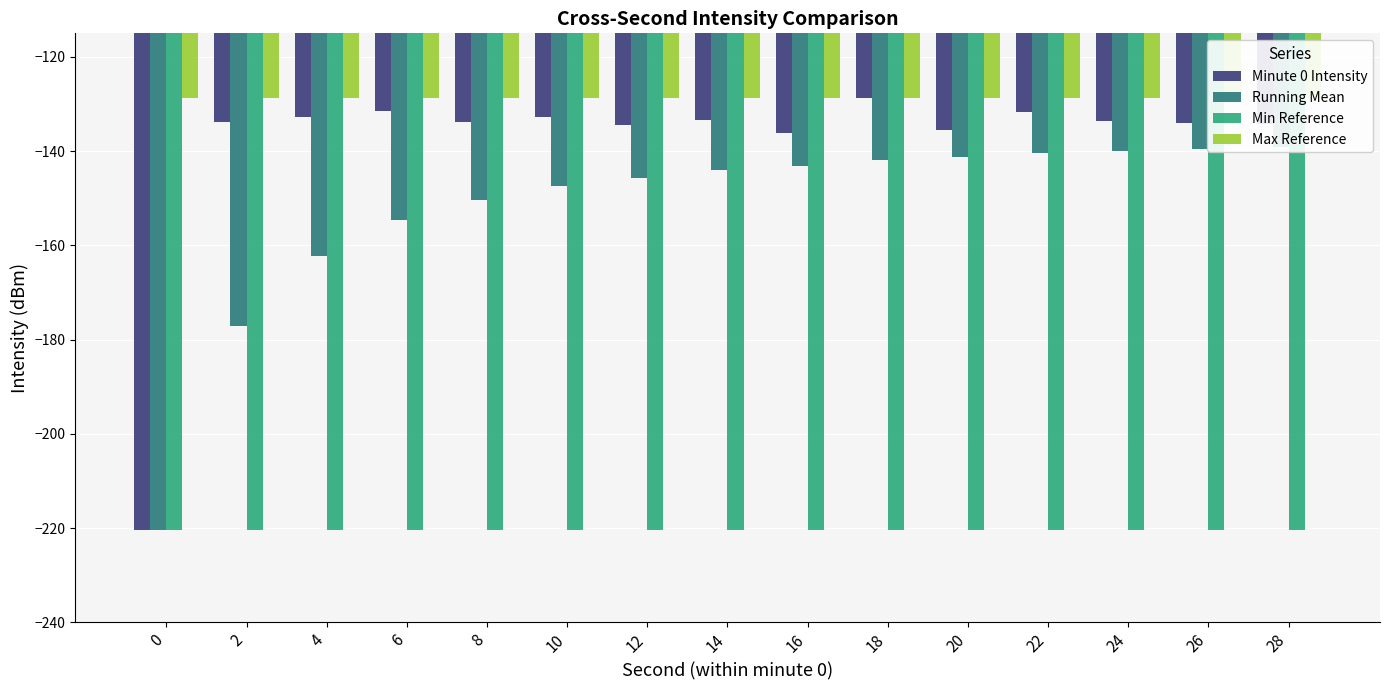

The value of Min Reference at 16 is -220.5. True or false?

True